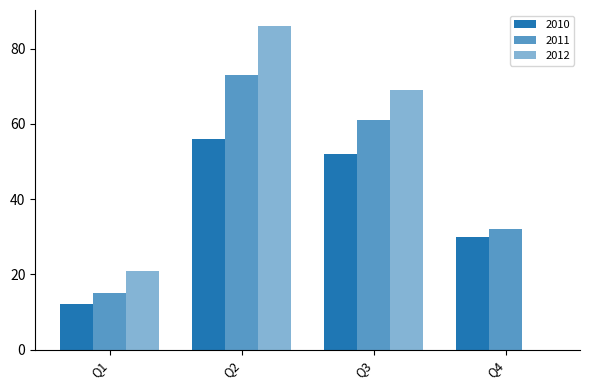

How many groups of bars are there?

4